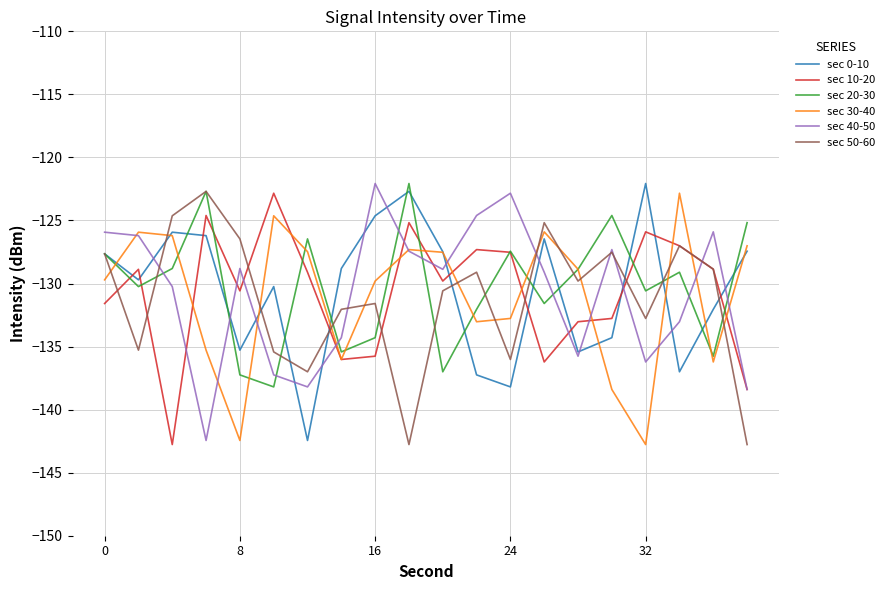

What is the minimum value shown in the chart?

-142.8